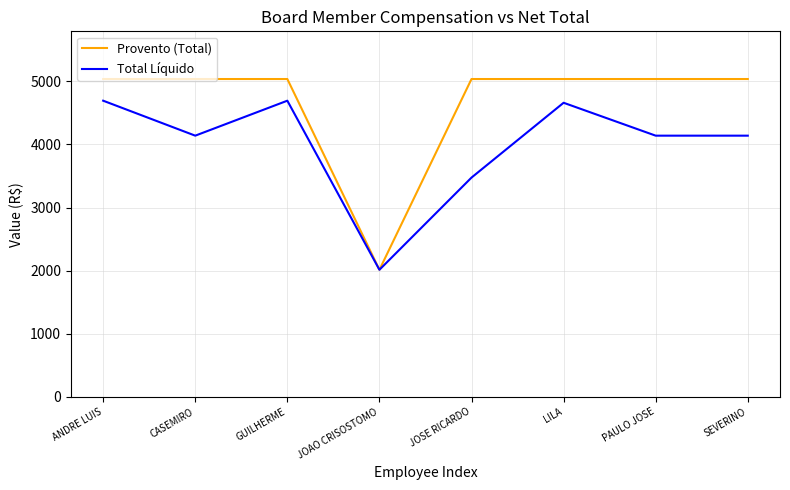

Is the value of Total Líquido at JOSE RICARDO greater than the value of Provento (Total) at ANDRE LUIS?

No